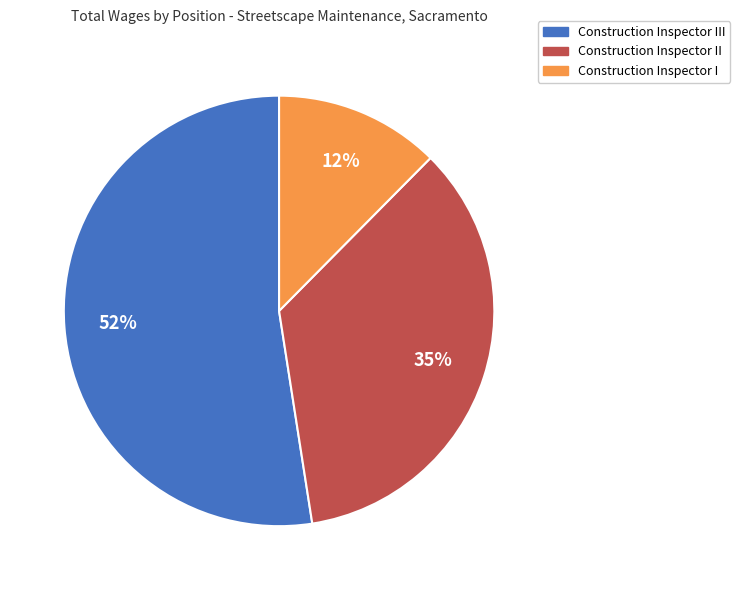

Which slice is the largest?

Construction Inspector III